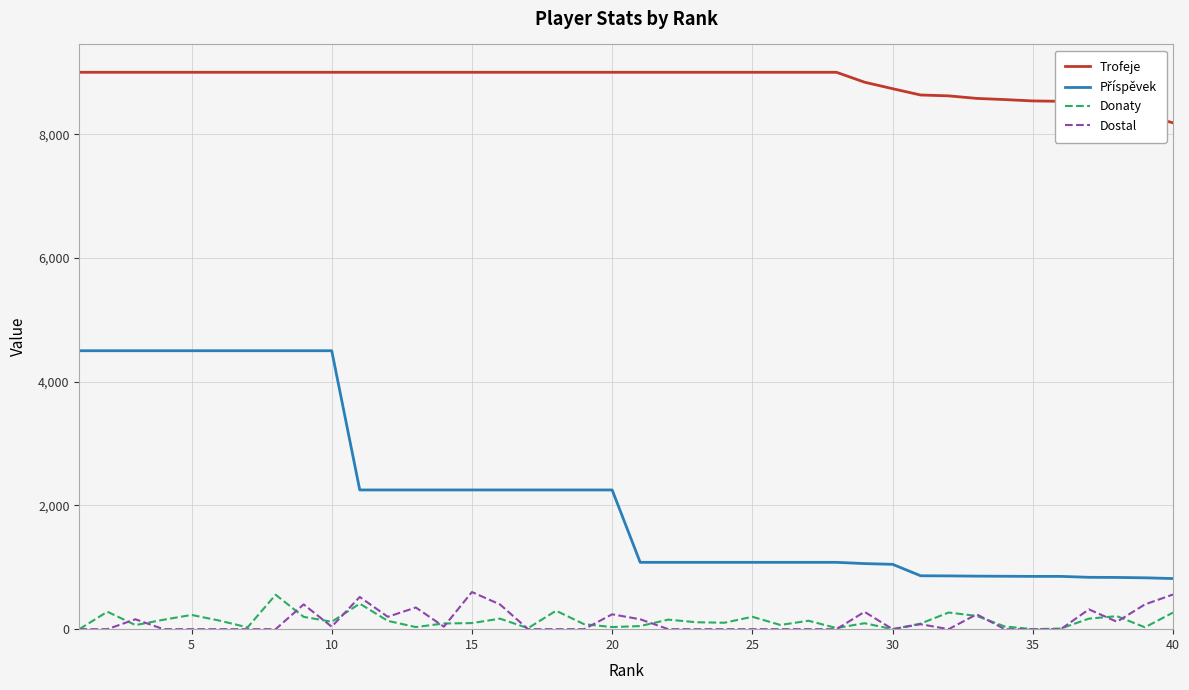

At how many categories does at least one series exceed 5972?

40